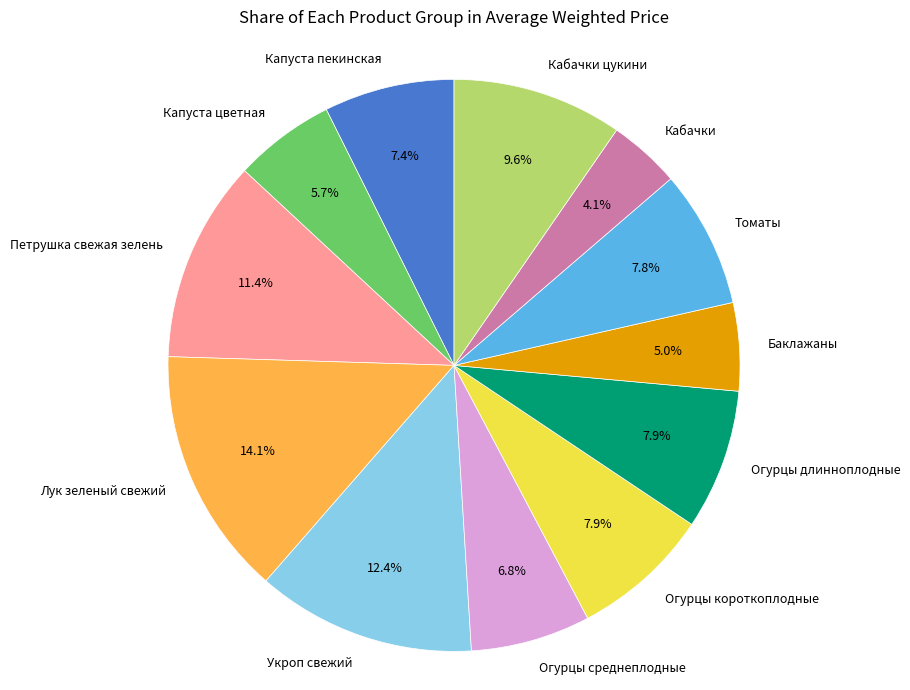

What percentage do Огурцы длинноплодные and Томаты together represent?

15.7%